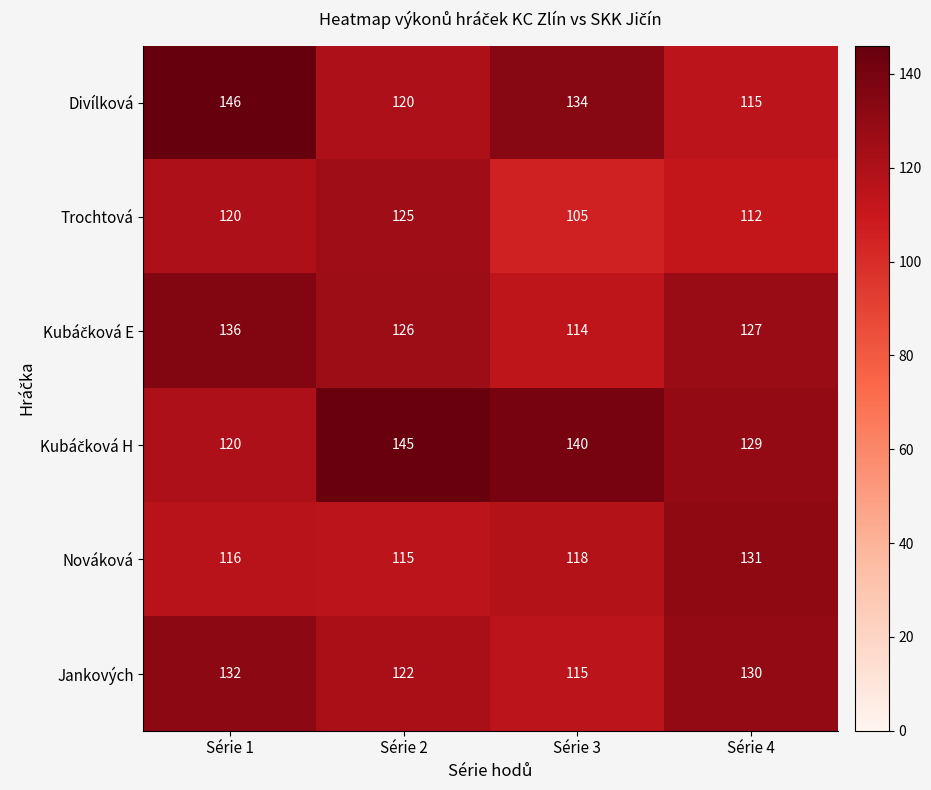

What is the sum of all Nováková values?

480